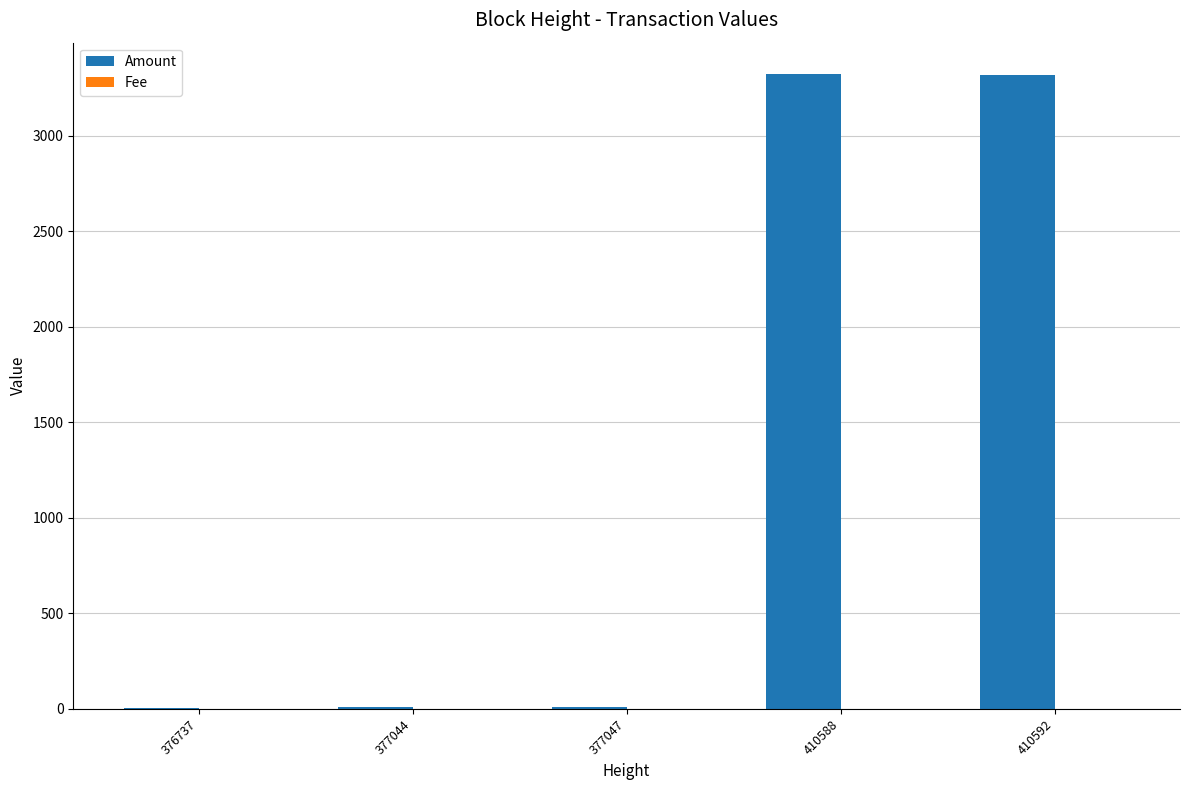

What is the sum of all Amount values?

6662.2